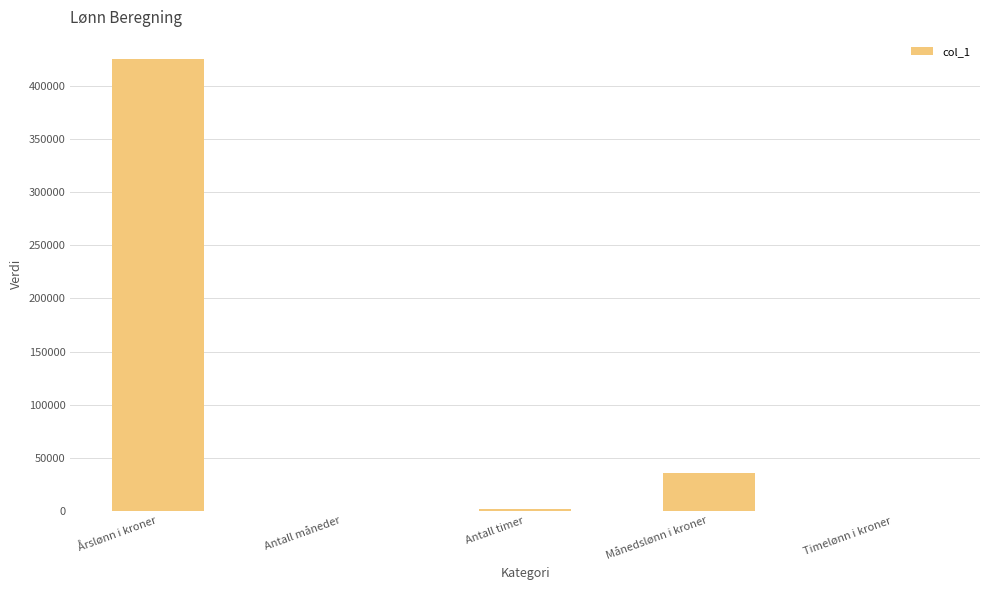

At which category does the chart reach its peak across all series?

Årslønn i kroner